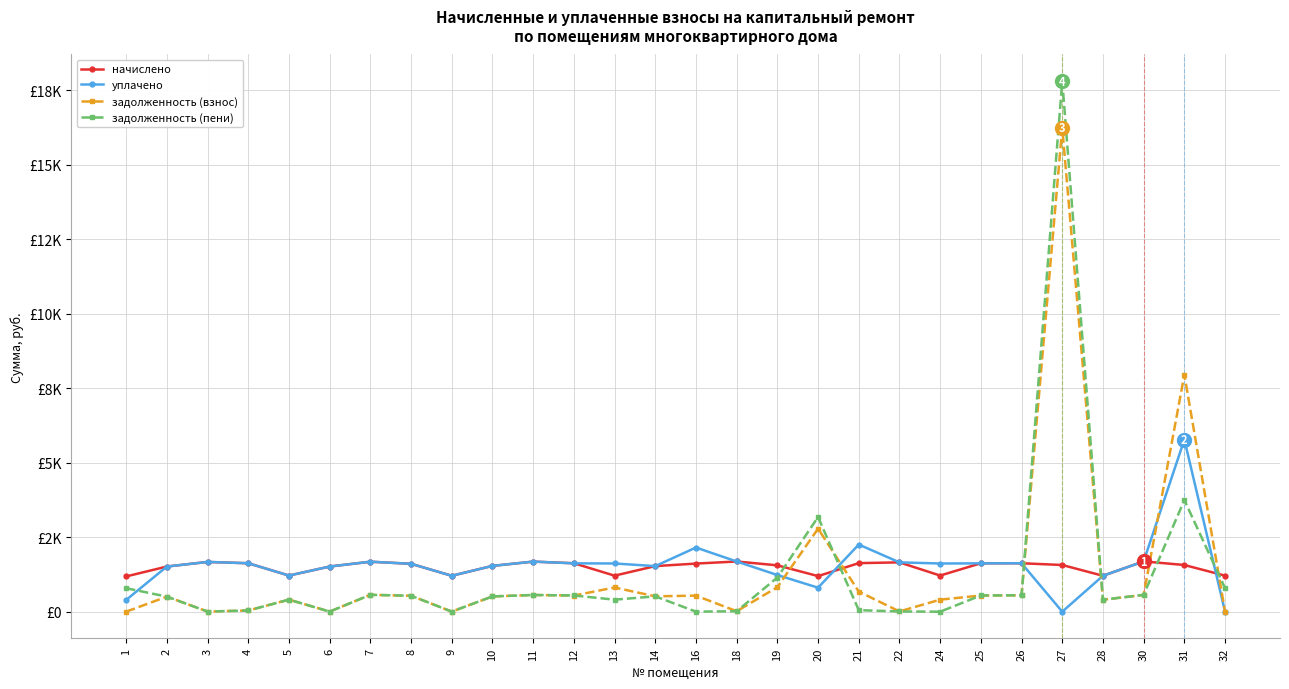

Does the chart display data point markers on the line(s)?

Yes